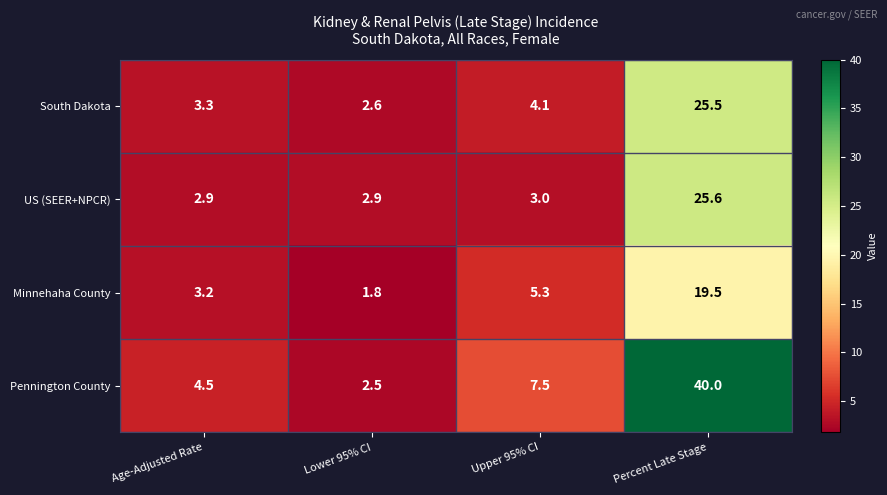

How many categories are shown in the chart?

4